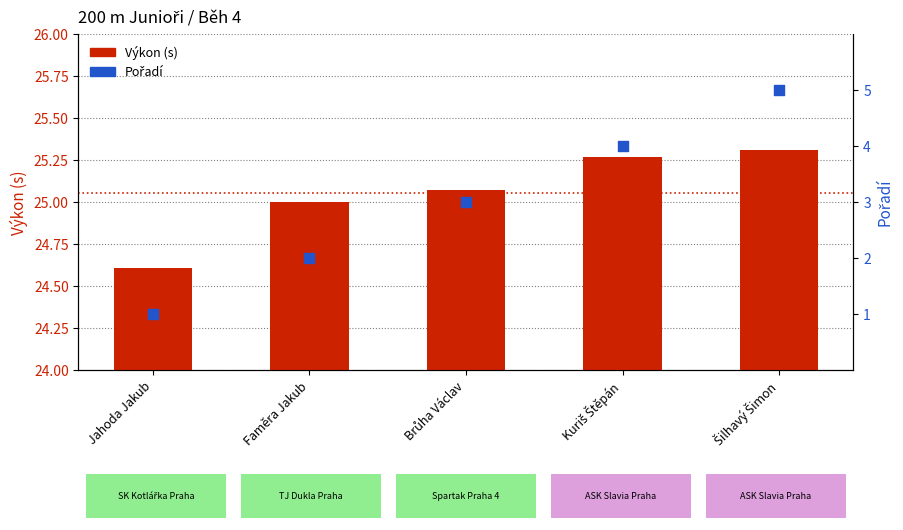

At how many categories does at least one series exceed 7?

5